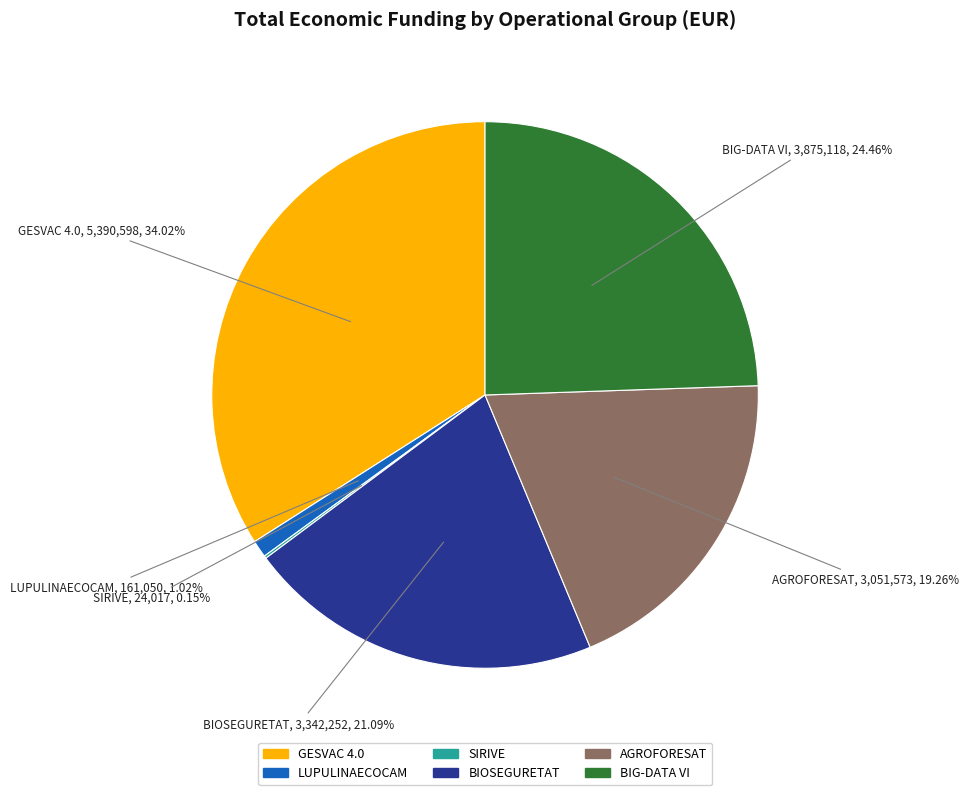

What percentage is NOT represented by AGROFORESAT?

80.7%